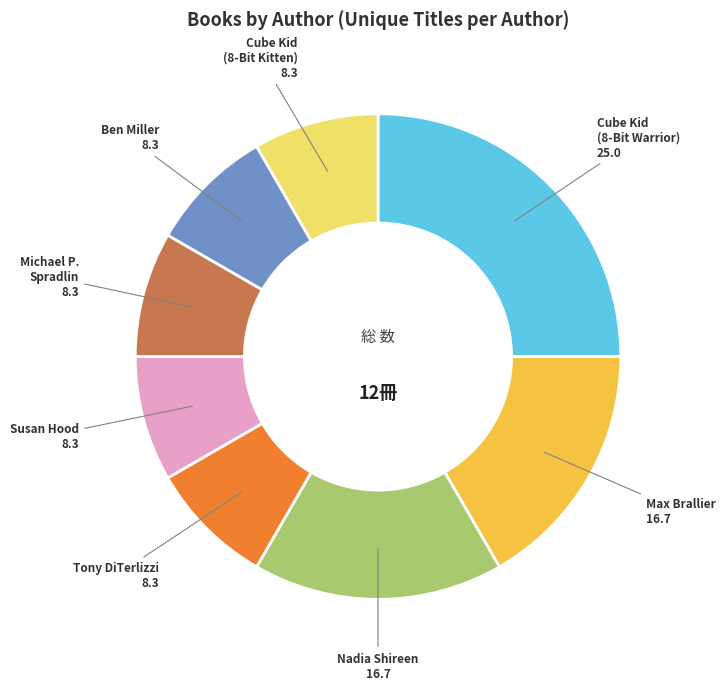

Between Cube Kid (8-Bit Warrior) and Max Brallier, which is larger?

Cube Kid (8-Bit Warrior)